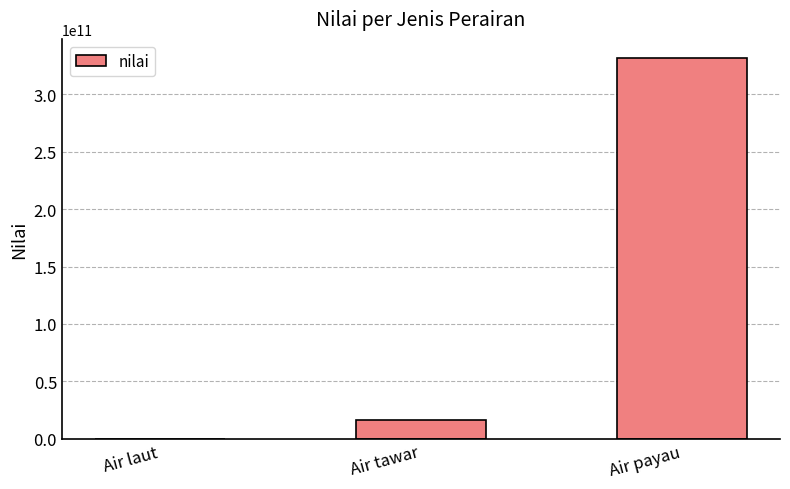

Reading left to right, transcribe all the data shown in this chart.

Air laut=0	Air tawar=16733440000	Air payau=331456818700